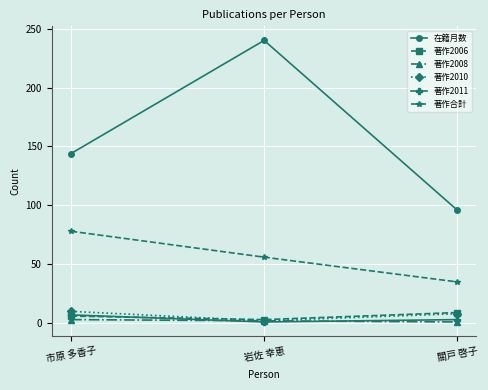

At which label does 著作2010 reach its minimum?

岩佐 幸恵